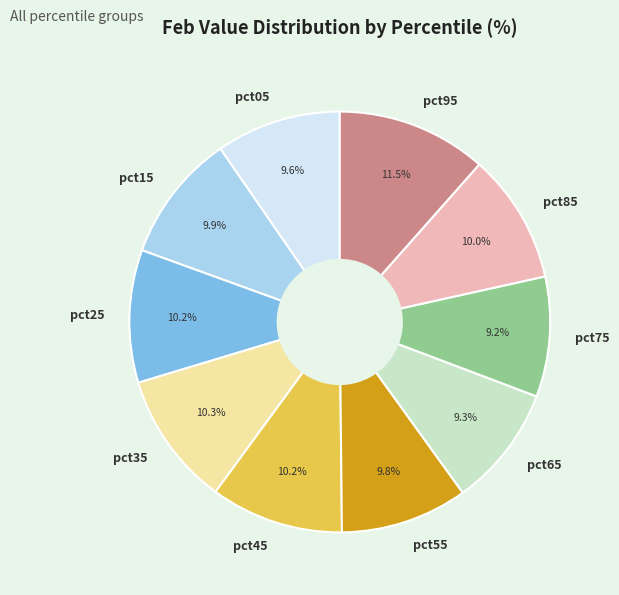

Which has a higher value, pct25 or pct65?

pct25